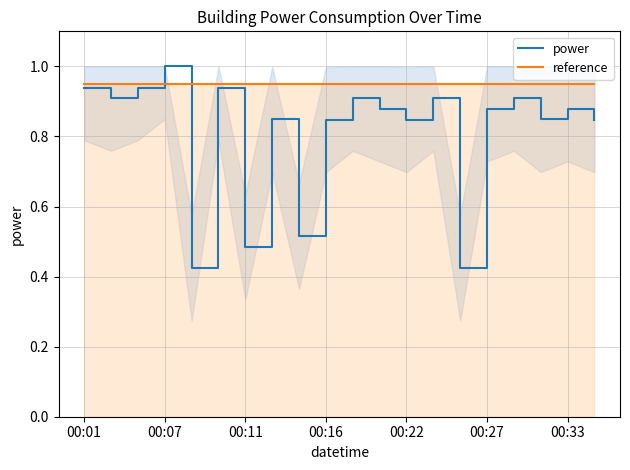

Count the power values in the range 0 to 1.

20